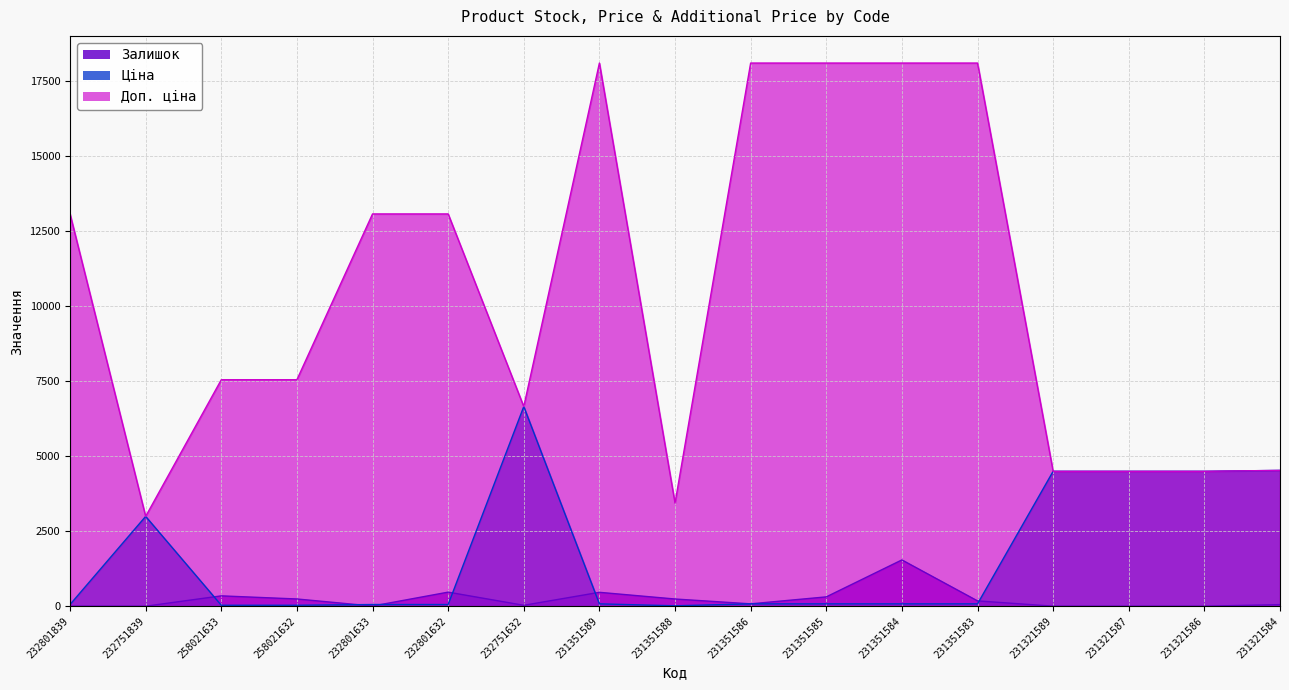

Rank the series at 231321589 from lowest to highest value.

Залишок, Доп. ціна, Ціна